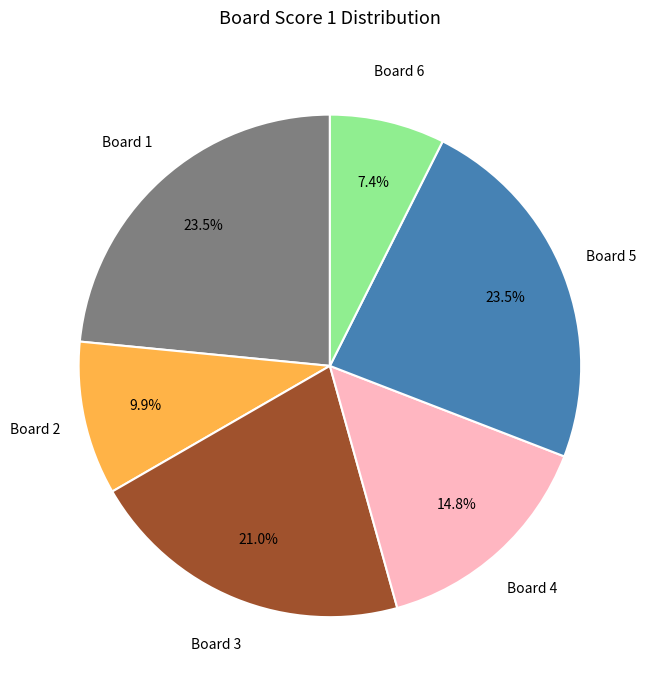

Does any single category account for the majority?

No